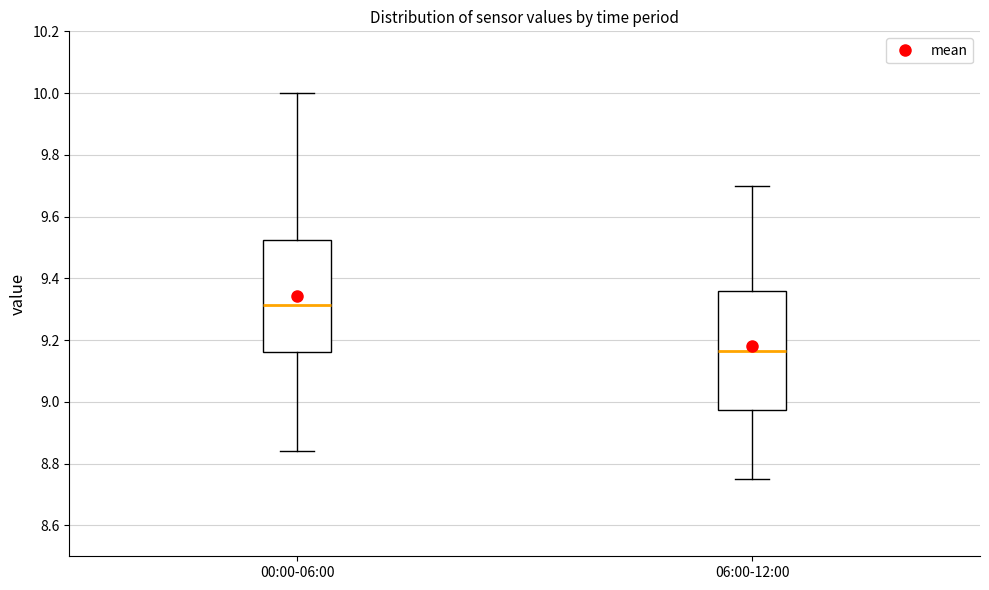

Comparing the boxes themselves (not the whiskers), which one is the tallest?

06:00-12:00